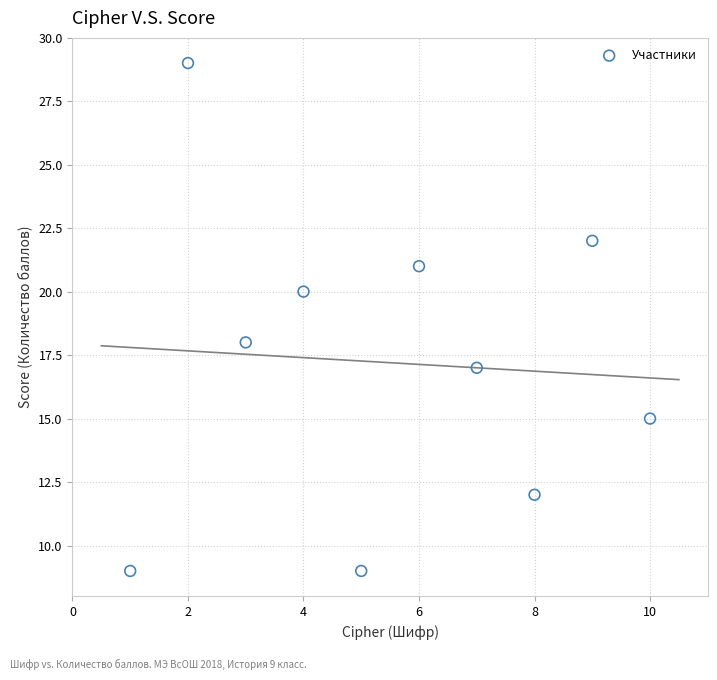

What is the range of X values (max minus min)?

9